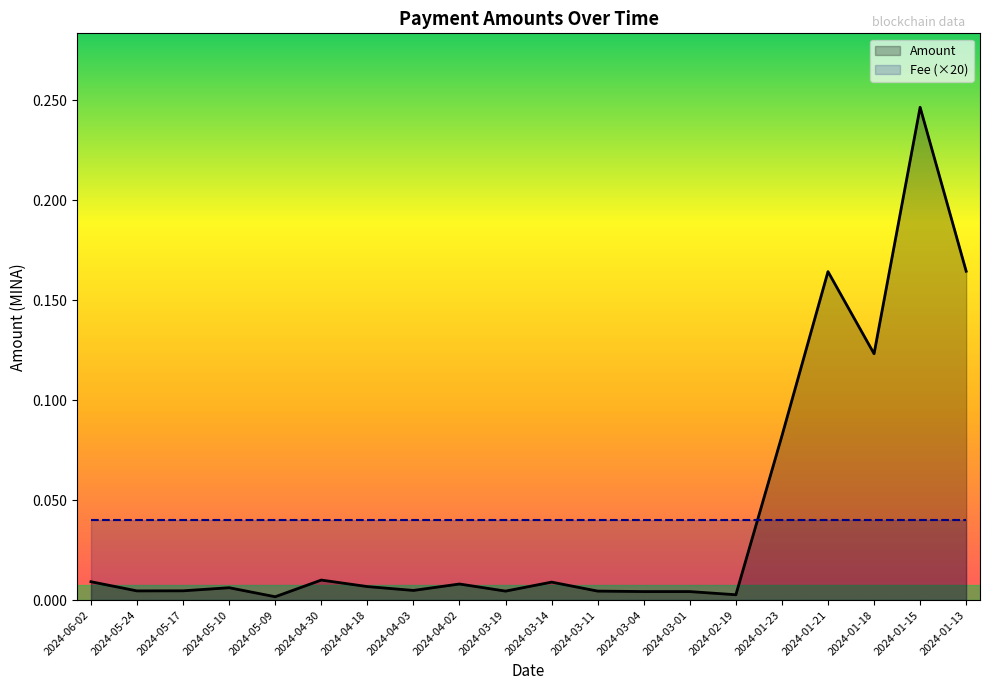

True or false: there are more than 2 points higher than both neighbors.

True